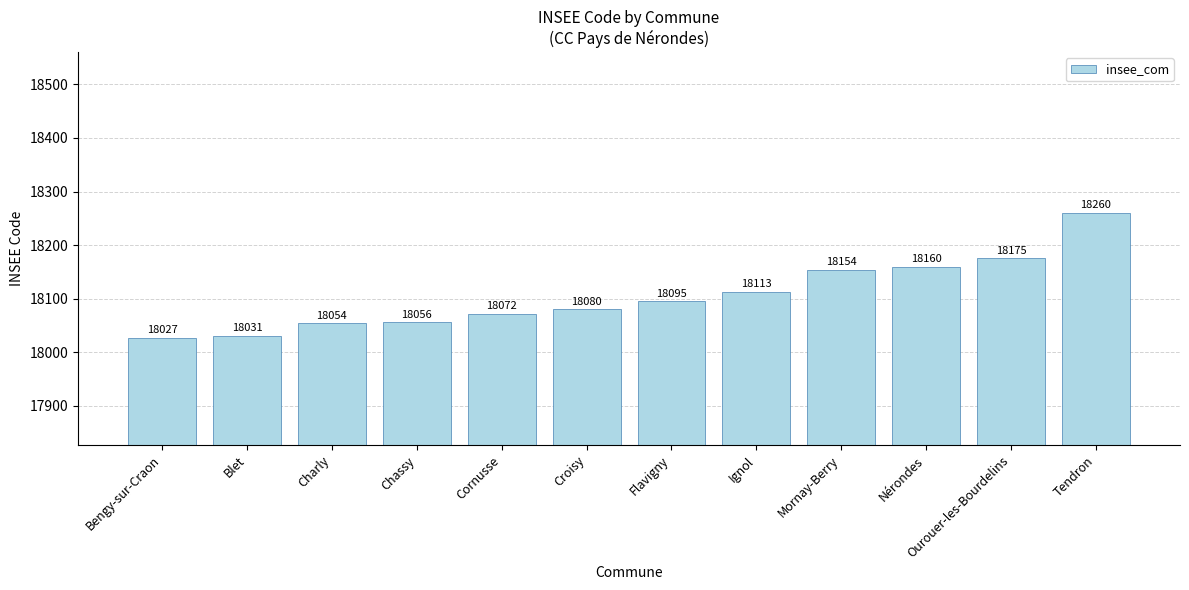

Count the number of data series in this chart.

1